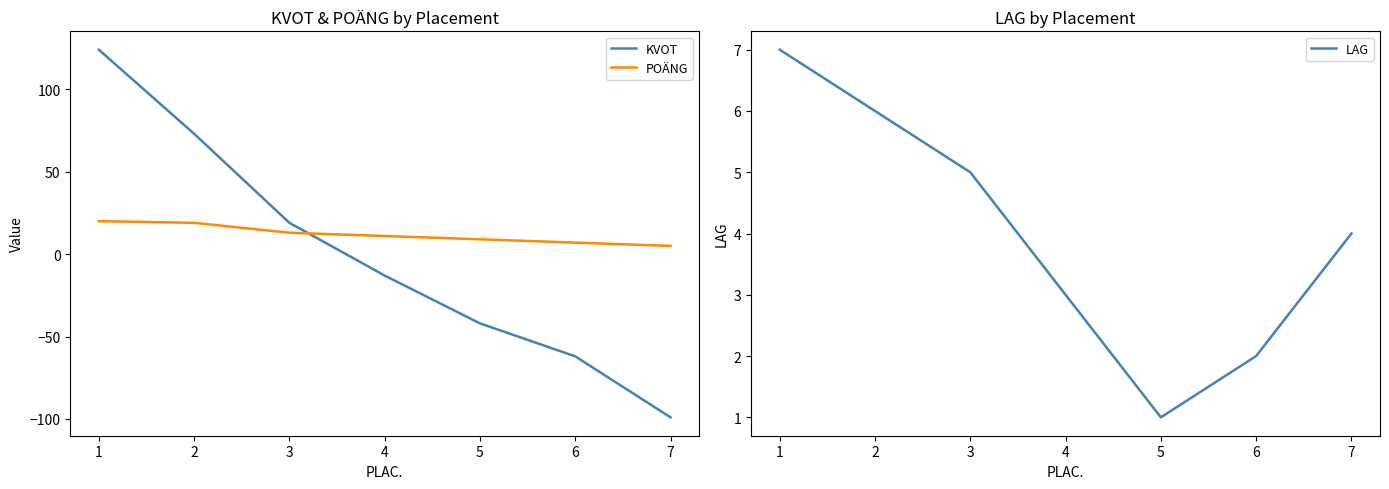

What is the value of the POÄNG point at the 5th from the left?

9